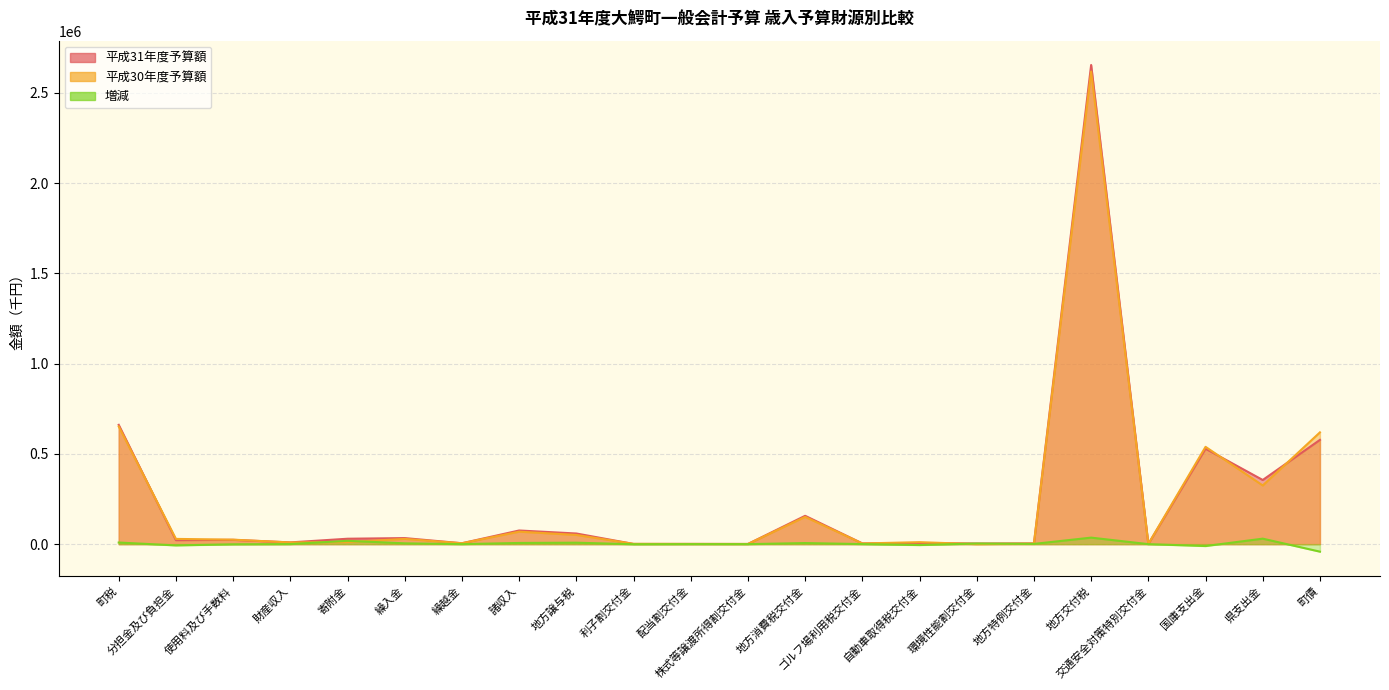

Reading left to right, what are all the values shown in this chart?

平成31年度予算額: 660797	22099	23938	9699	30001	33553	5000	75603	59000	1100	1300	1000	157000	4100	6000	3600	4100	2653755	1000	528497	355358	577500
平成30年度予算額: 651867	29059	24839	9391	11501	29080	5000	69044	51000	1700	1200	1000	151000	3800	11000	0	2800	2617641	1000	538990	324988	619100
増減: 8930	-6960	-901	308	18500	4473	0	6559	8000	-600	100	0	6000	300	-5000	3600	1300	36114	0	-10493	30370	-41600